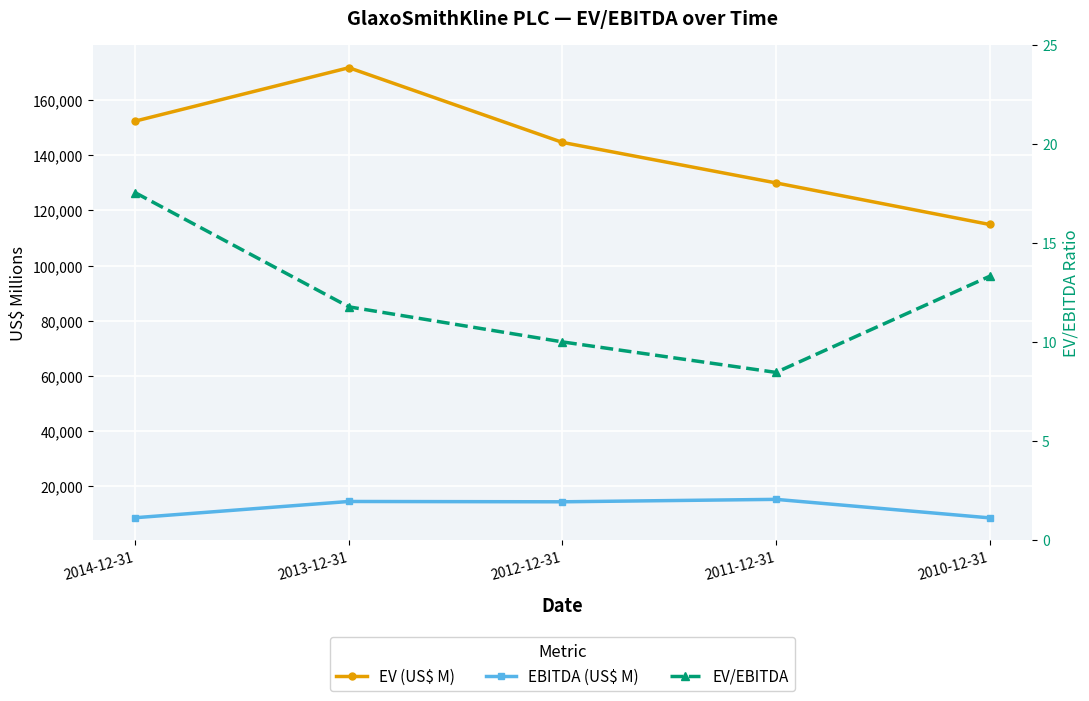

True or false: EBITDA (US$ M) and EV/EBITDA cross at least once.

False